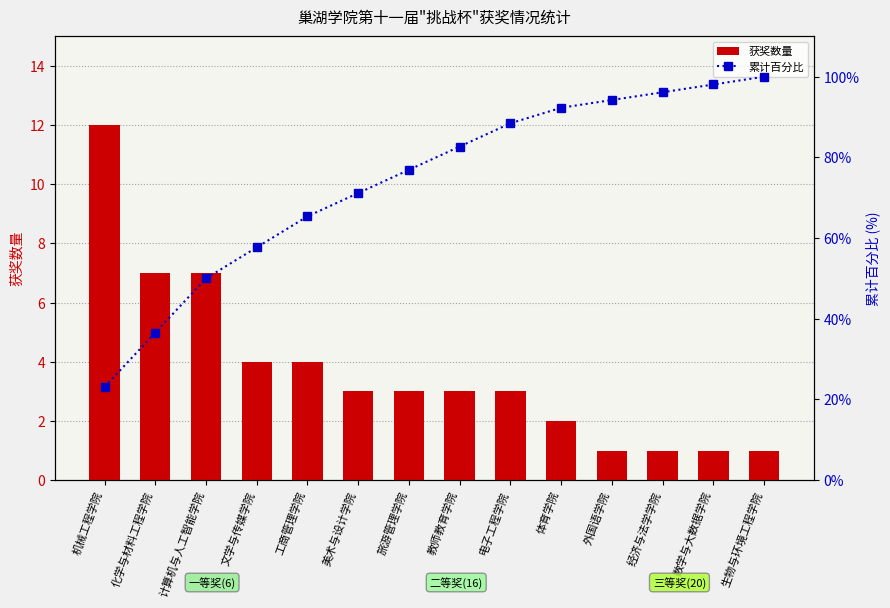

Reading left to right, extract all data points from this chart.

获奖数量: 12.0	7.0	7.0	4.0	4.0	3.0	3.0	3.0	3.0	2.0	1.0	1.0	1.0	1.0
累计百分比: 23.1	36.5	50.0	57.7	65.4	71.2	76.9	82.7	88.5	92.3	94.2	96.2	98.1	100.0